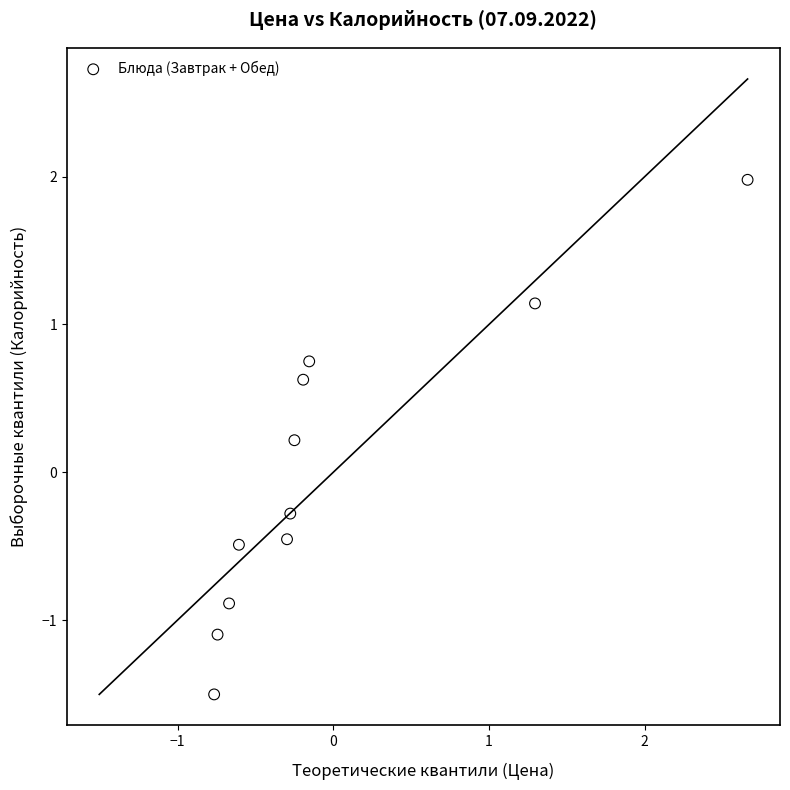

What is the range of X values (max minus min)?

3.4